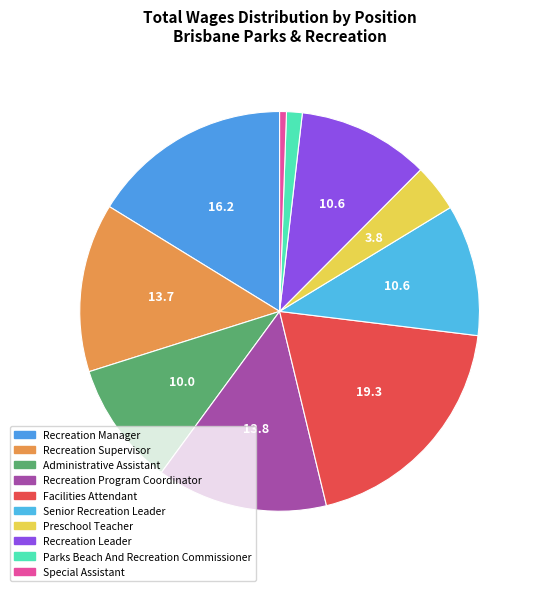

Is there a majority slice in this chart?

No